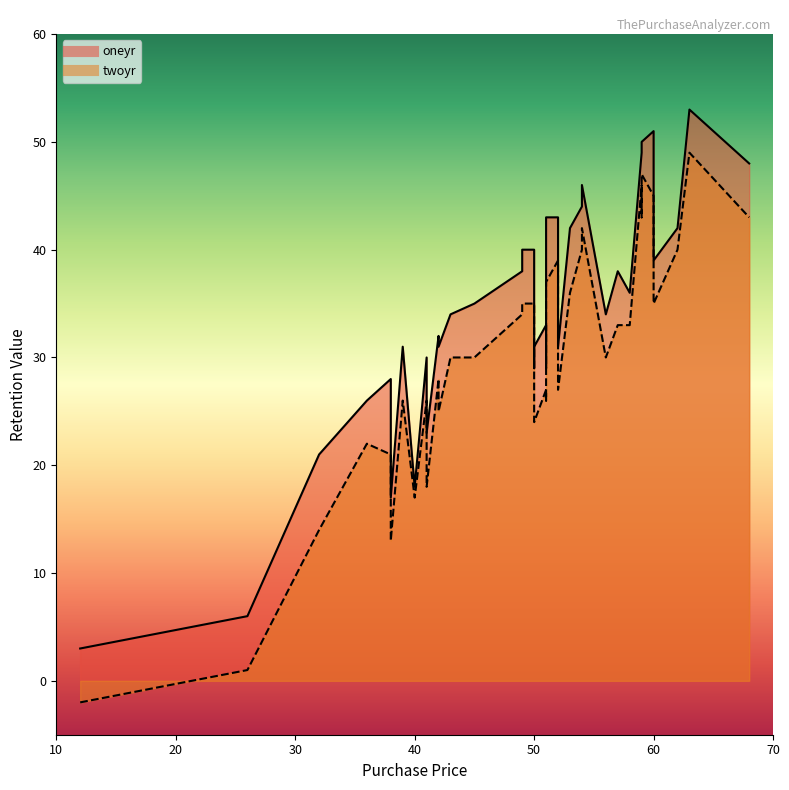

Which series has the largest total across all categories?

oneyr